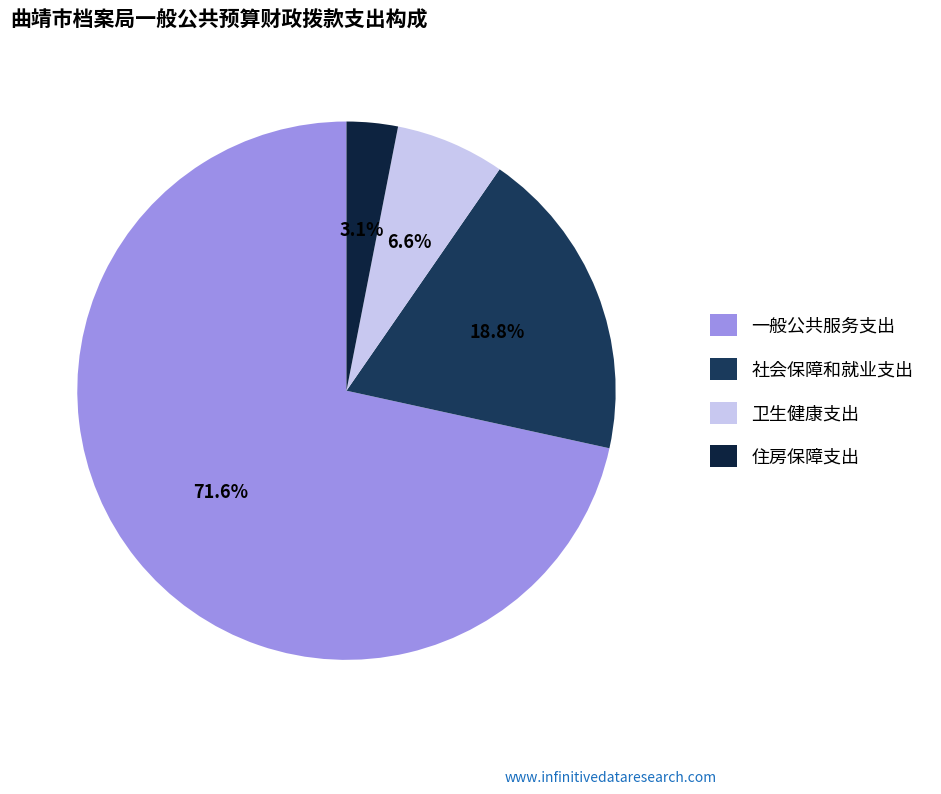

Which category has the smallest portion of the pie?

住房保障支出